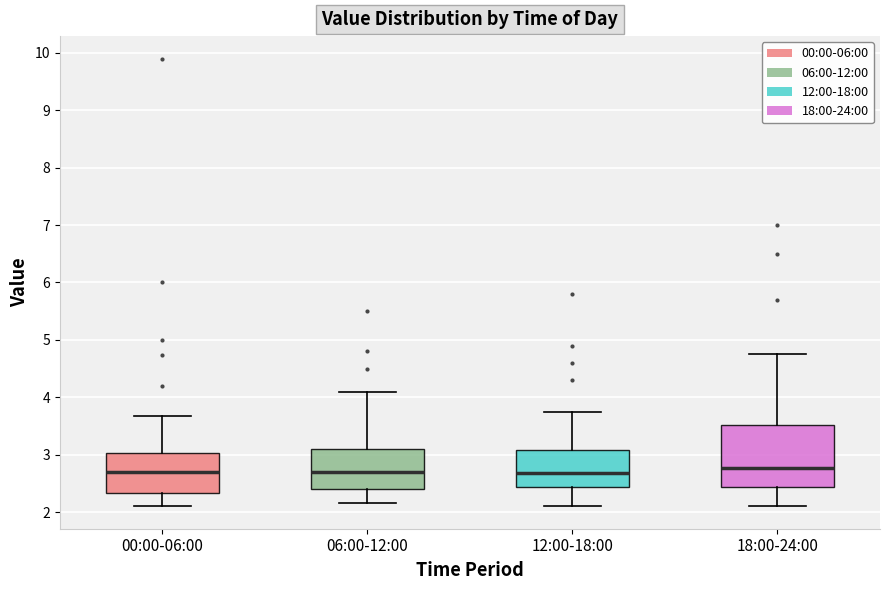

Reading left to right, transcribe this box plot: for each box, give where its median line is, the range the box spans, and where its two whiskers end, as read against the y-axis. The values are not printed on the chart, so give them approximately, as read against the axis.

00:00-06:00: median 2.7, box 2.3 to 3.0, whiskers 2.1 to 3.7
06:00-12:00: median 2.7, box 2.4 to 3.1, whiskers 2.2 to 4.1
12:00-18:00: median 2.7, box 2.4 to 3.1, whiskers 2.1 to 3.8
18:00-24:00: median 2.8, box 2.4 to 3.5, whiskers 2.1 to 4.8